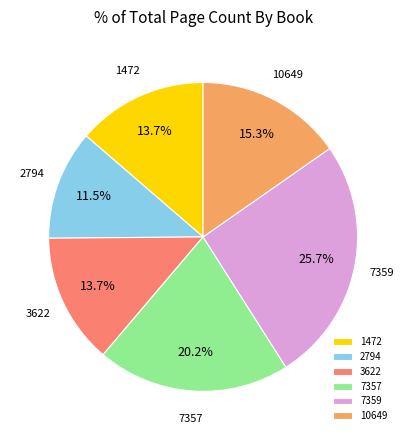

What is the ratio of the value at 10649 to the value at 7359?

0.6